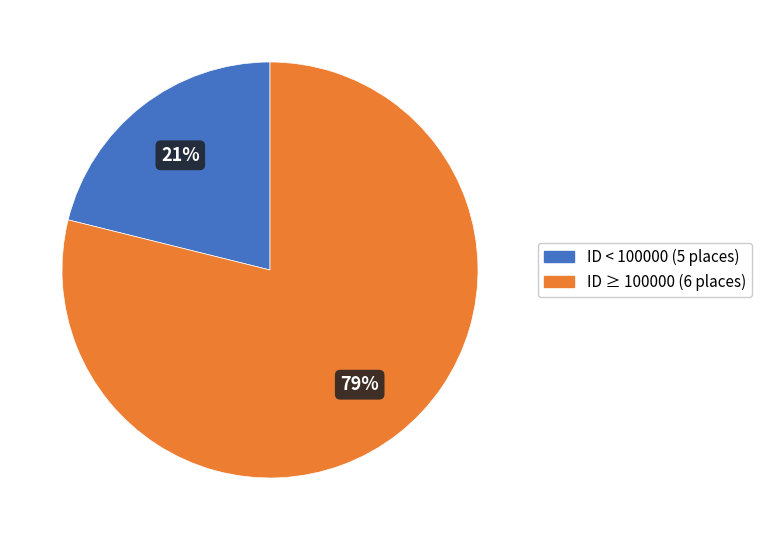

Is there a majority slice in this chart?

Yes